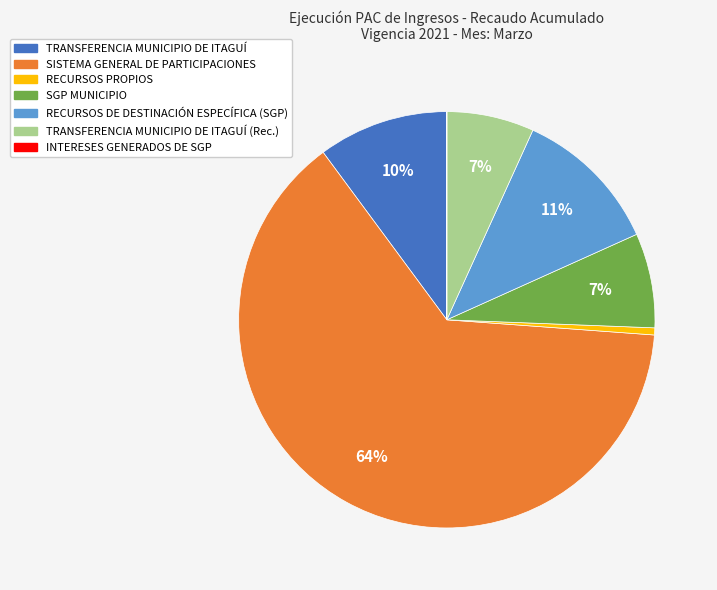

To the nearest percent, what is the average slice percentage?

14%